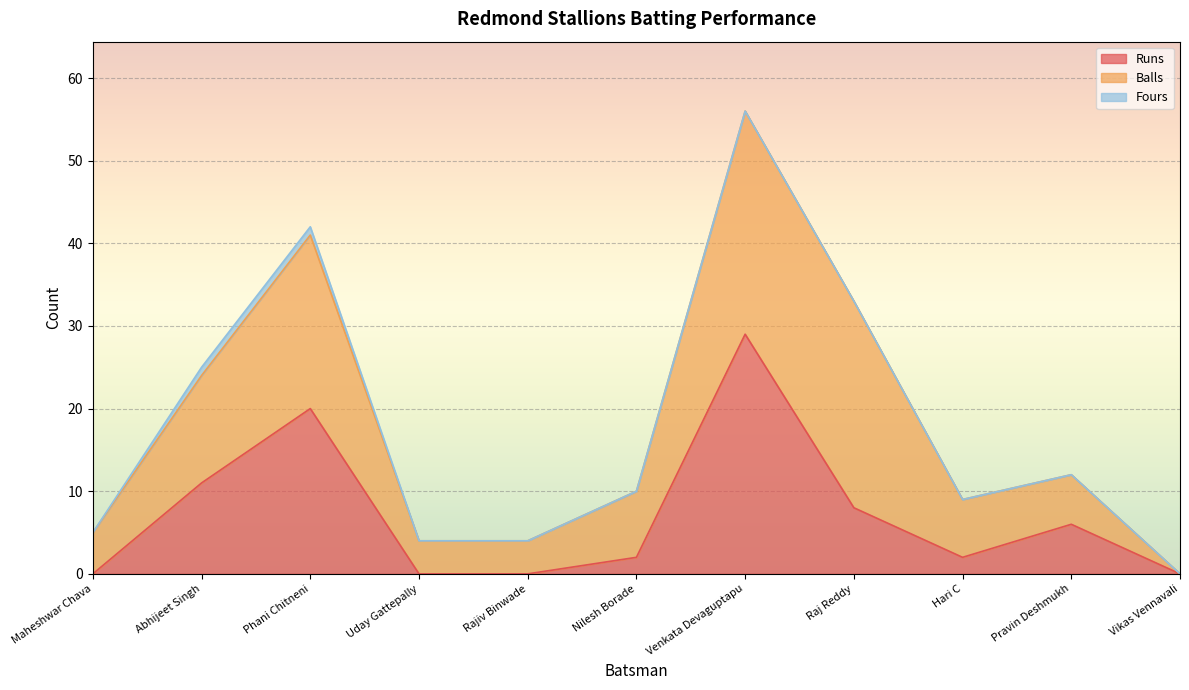

Reading left to right, extract all data points from this chart.

Runs: 0	11	20	0	0	2	29	8	2	6	0
Balls: 5	13	21	4	4	8	27	25	7	6	0
Fours: 0	1	1	0	0	0	0	0	0	0	0